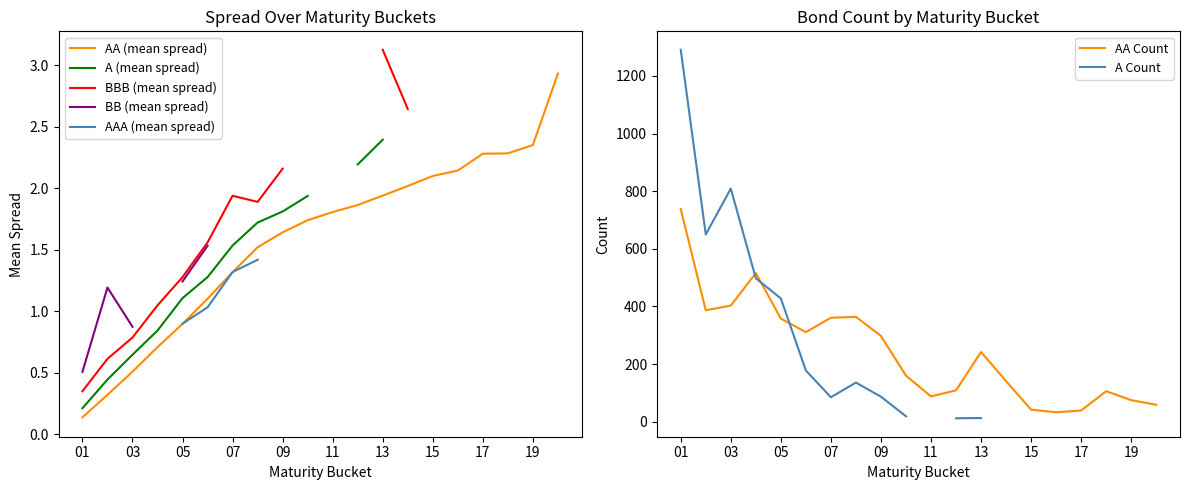

What is the maximum value for AA Count?

738